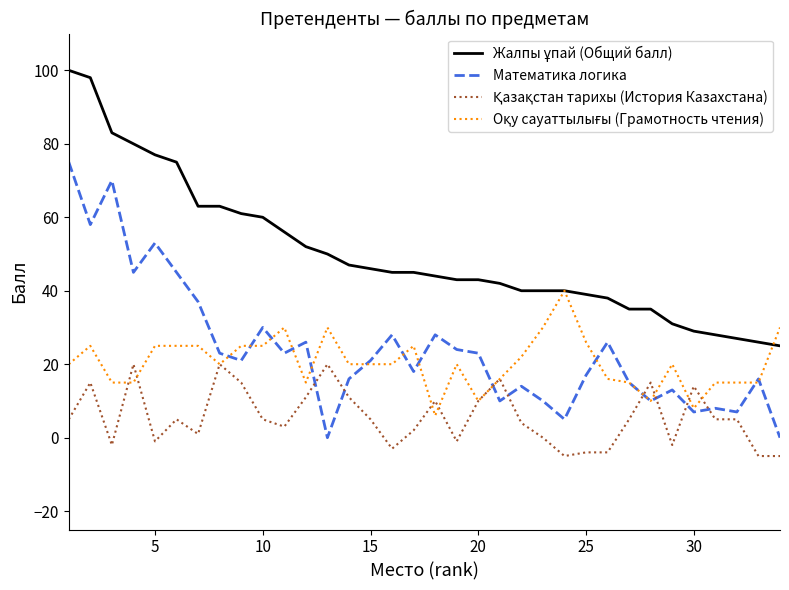

What is the maximum value shown in the chart?

100